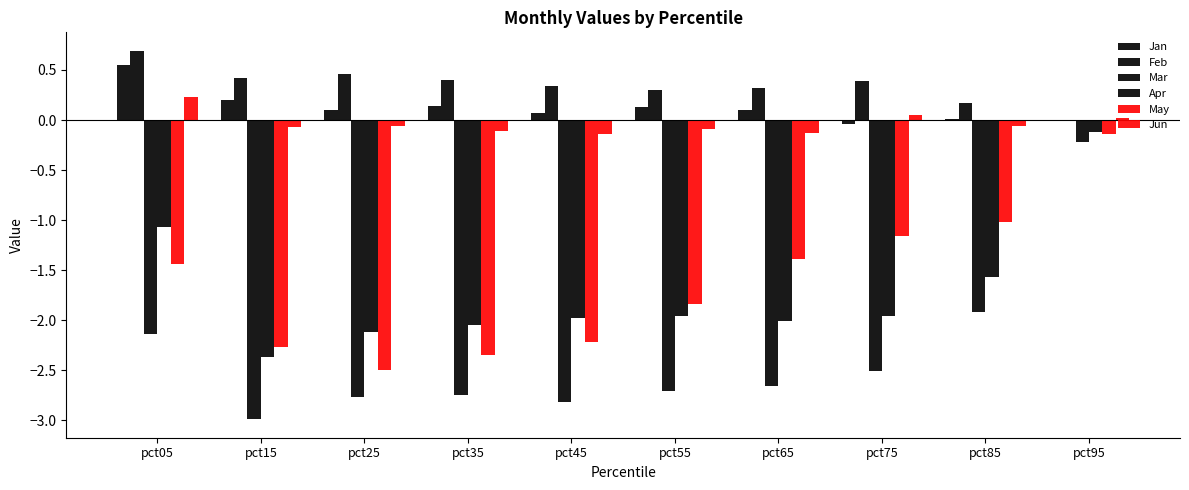

At which label does Mar reach its peak?

pct95